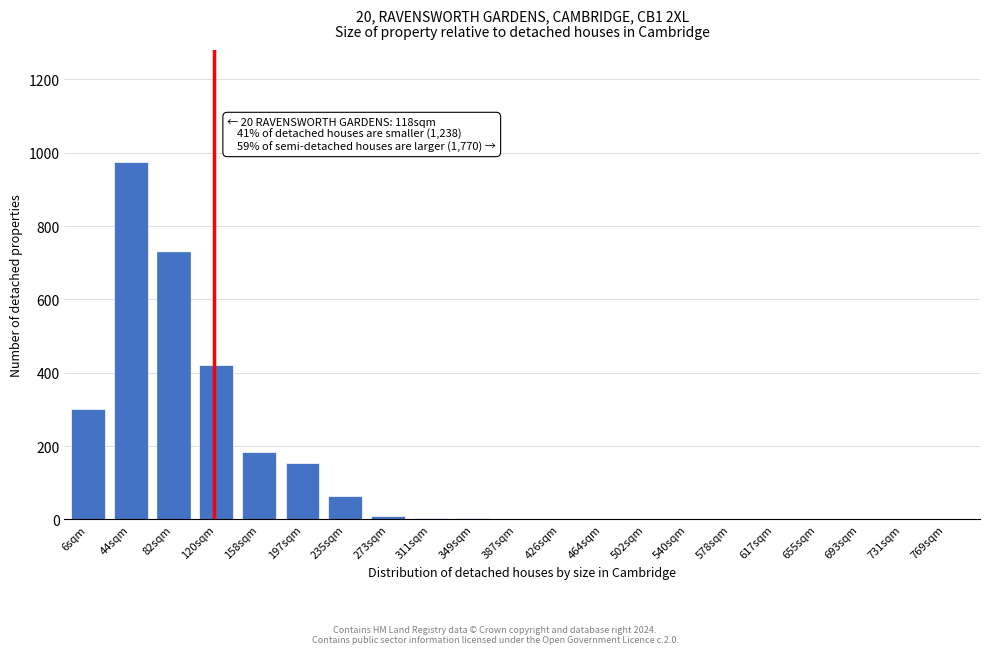

What is the maximum value shown in the chart?

975